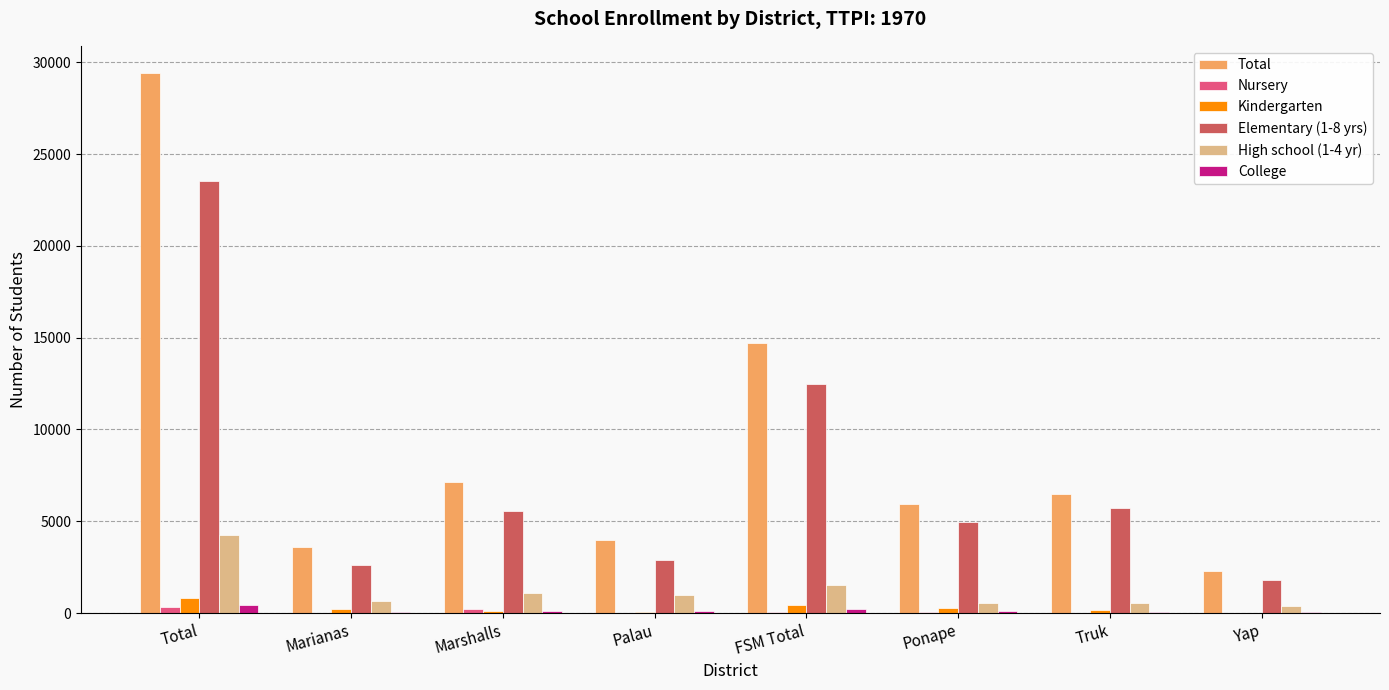

The Kindergarten series shows 114 at Marshalls. True or false?

True